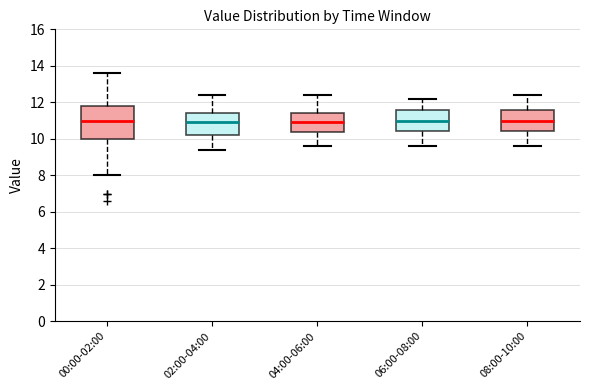

Where is the lower edge of the box for 00:00-02:00 on the y-axis? The values are not printed on the chart, so give them approximately, as read against the axis.

10.0